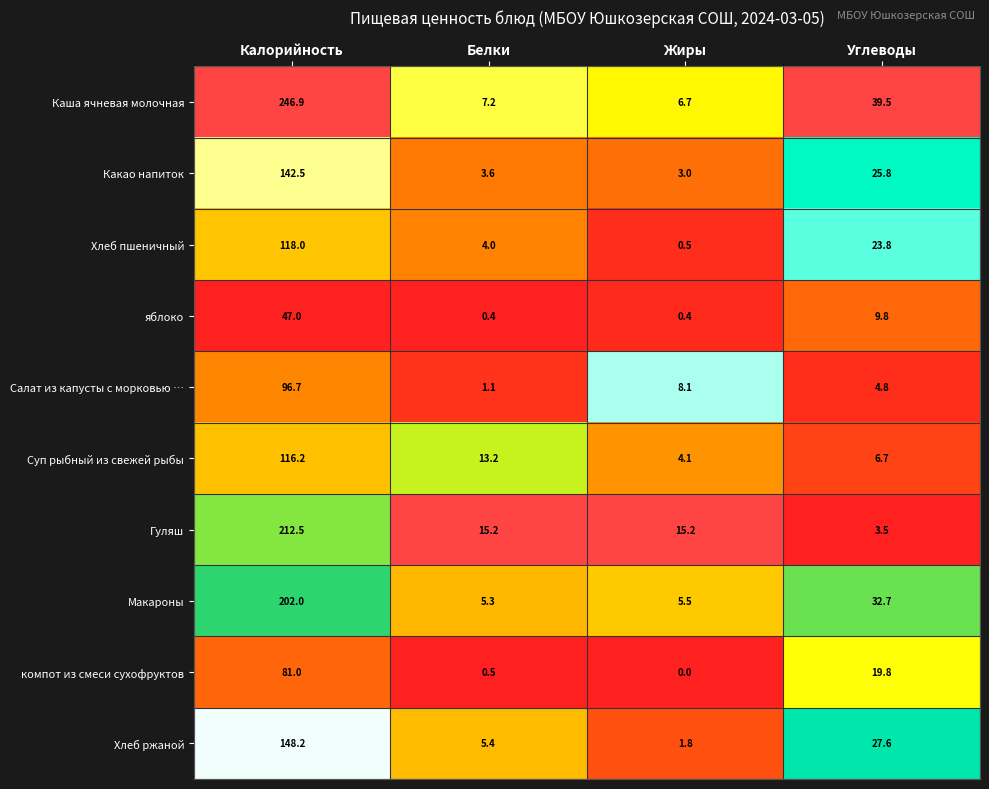

True or false: Хлеб пшеничный has a value of 118.0 at Калорийность.

True